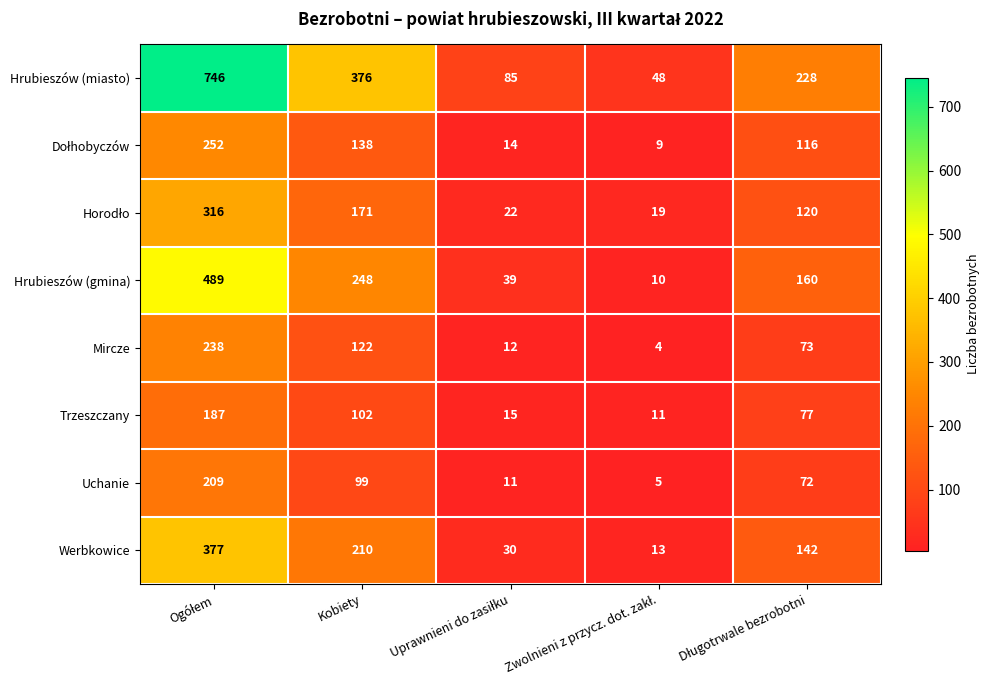

True or false: Uchanie has a value of 170 at Kobiety.

False